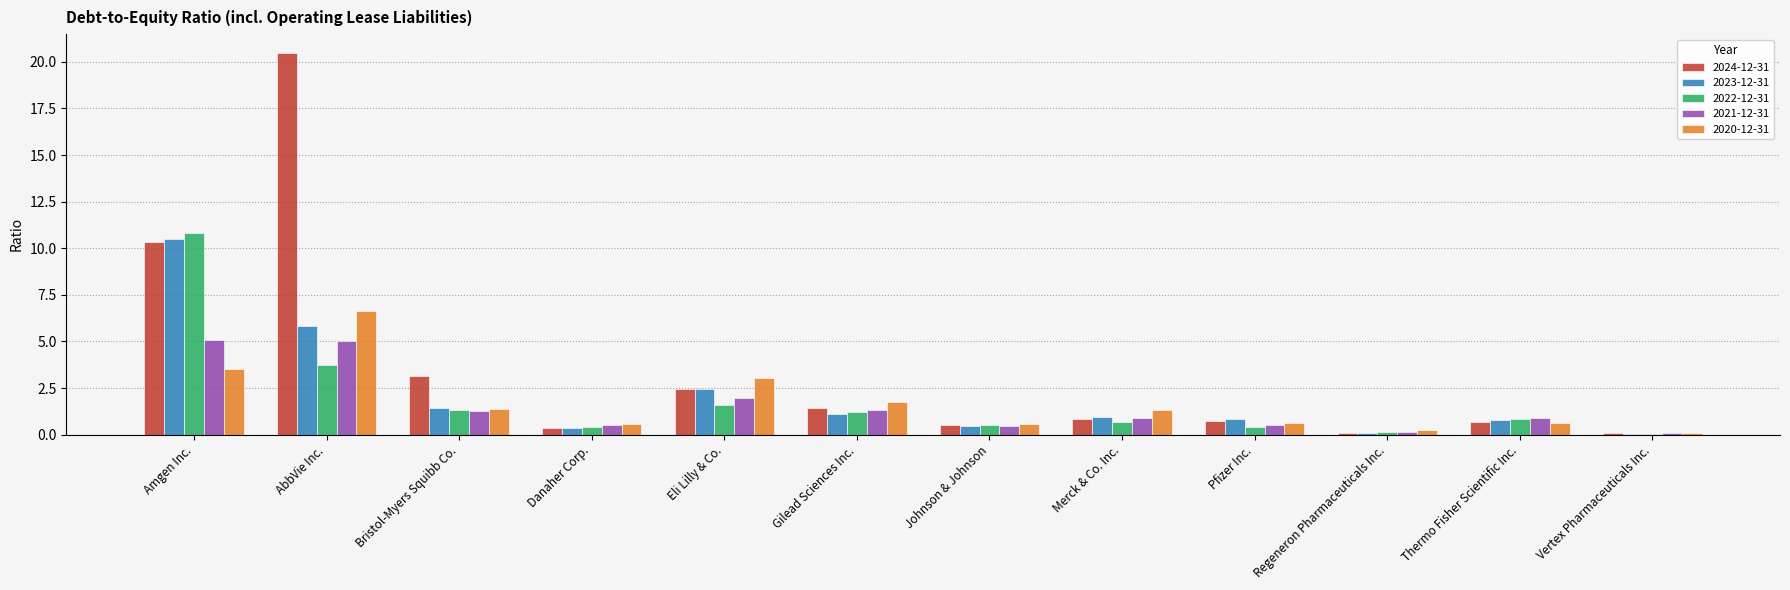

What is the sum of all 2023-12-31 values?

24.9